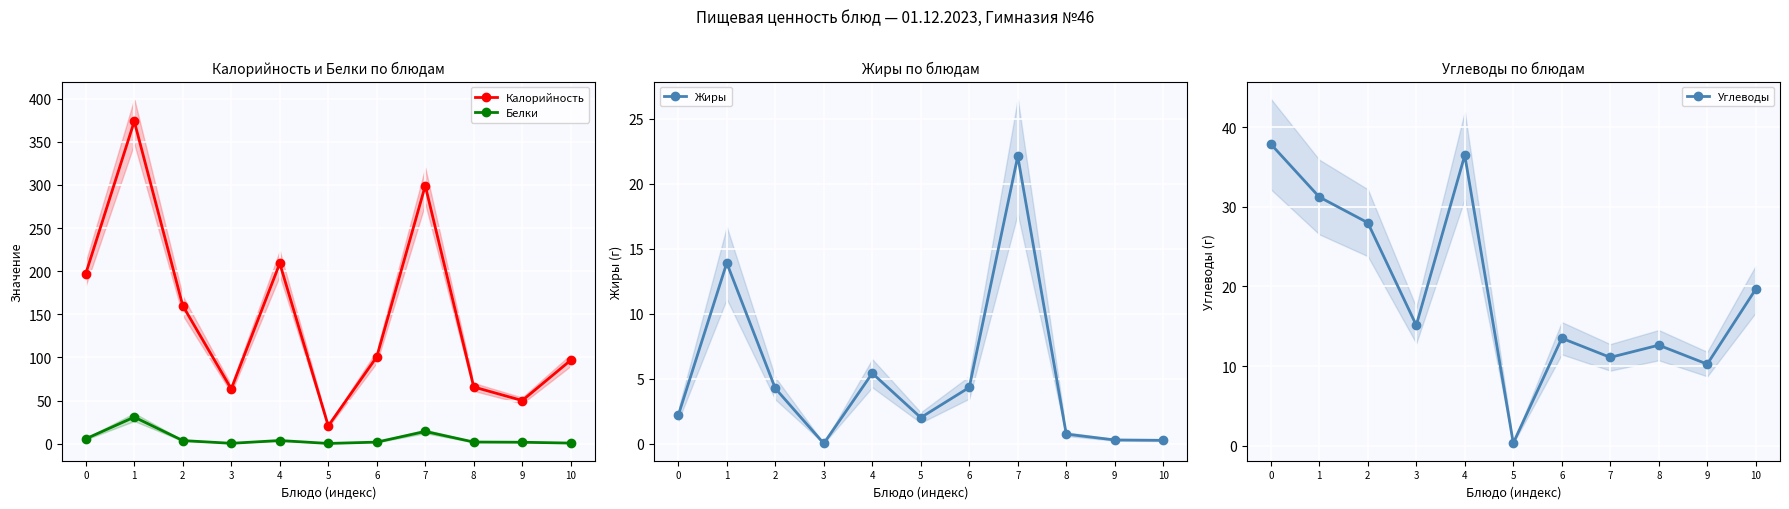

At which category does Жиры reach its first local peak?

1